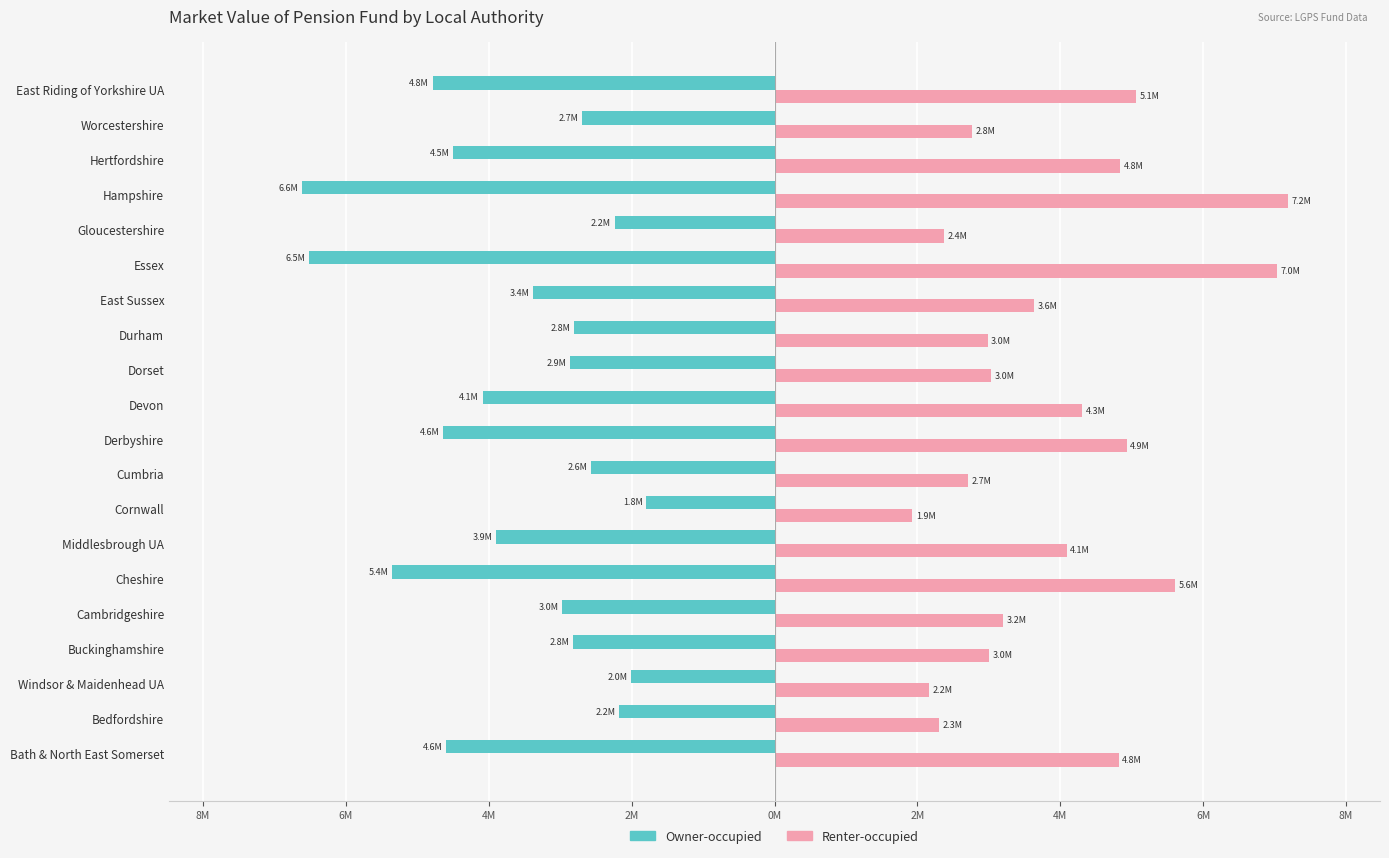

What are all the series names shown in the legend?

Owner-occupied, Renter-occupied